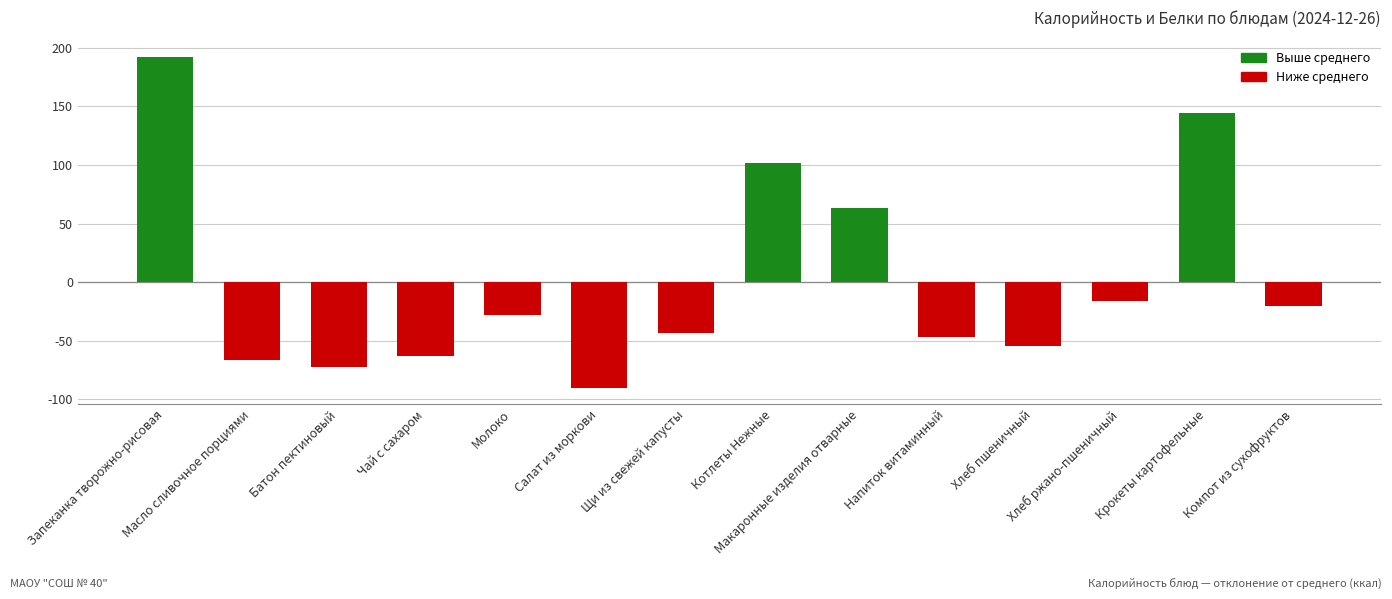

At which label is the value closest to 51?

Макаронные изделия отварные